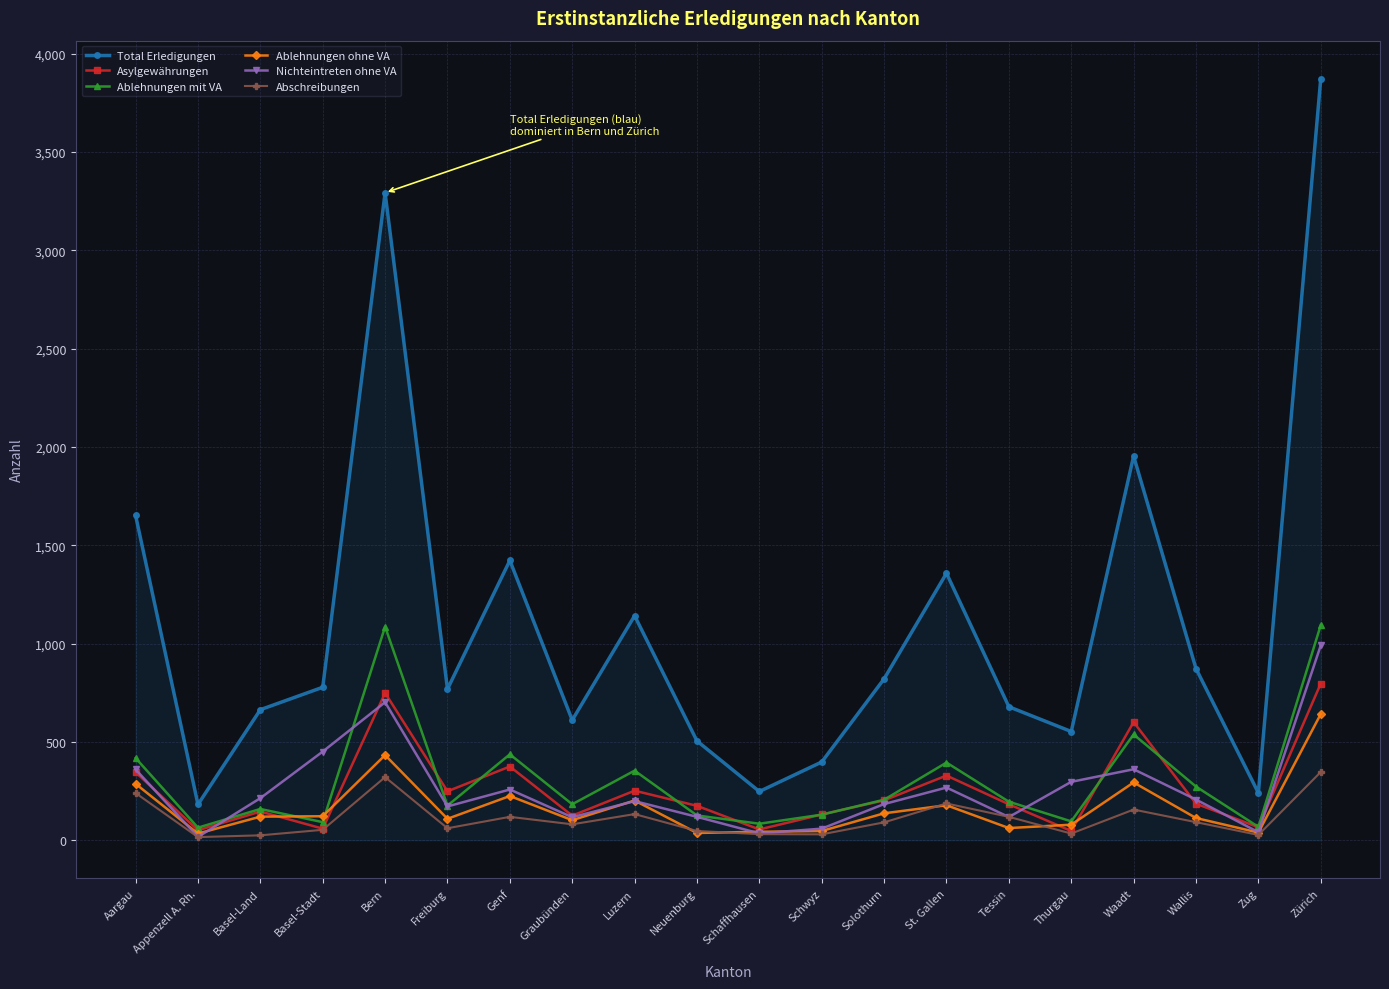

True or false: Asylgewährungen and Ablehnungen mit VA intersect in this chart.

True